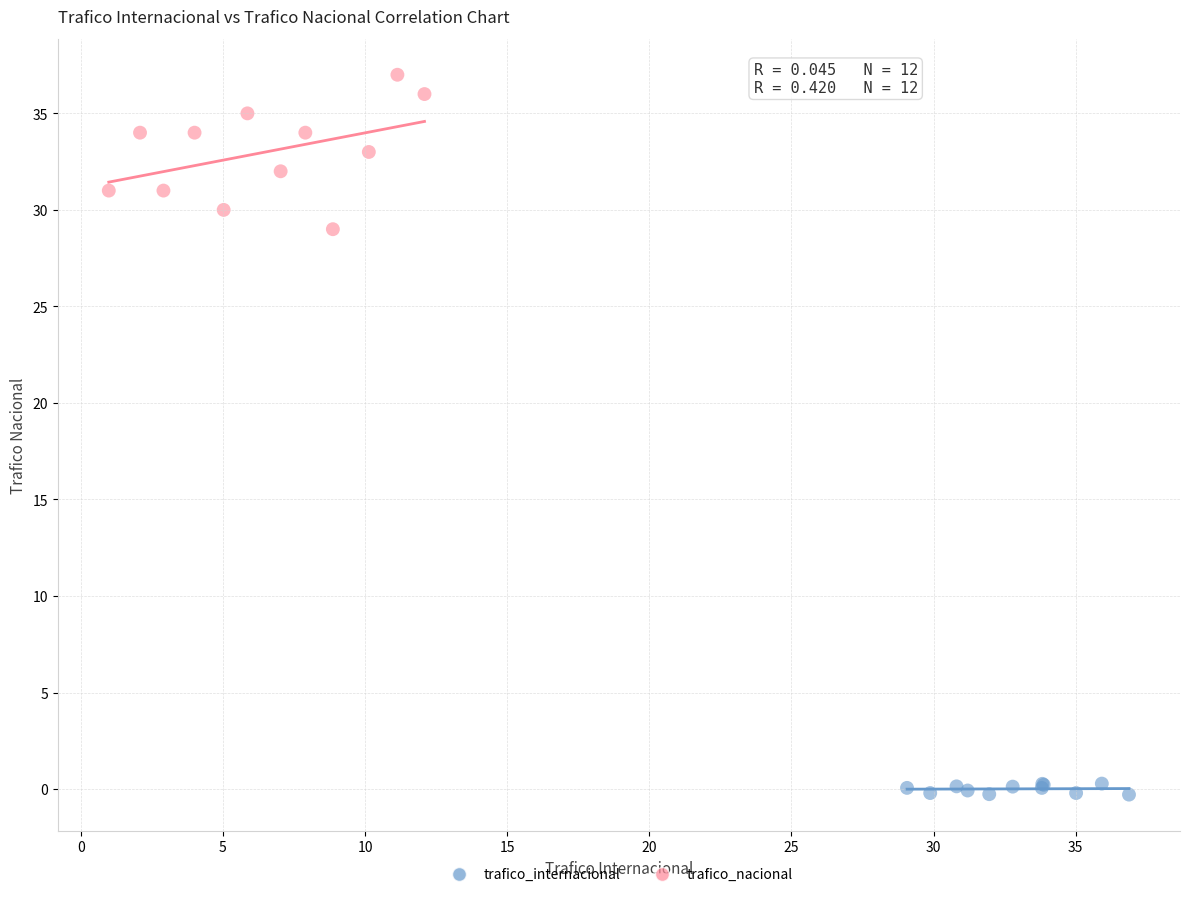

What are all the series names shown in the legend?

trafico_internacional, trafico_nacional